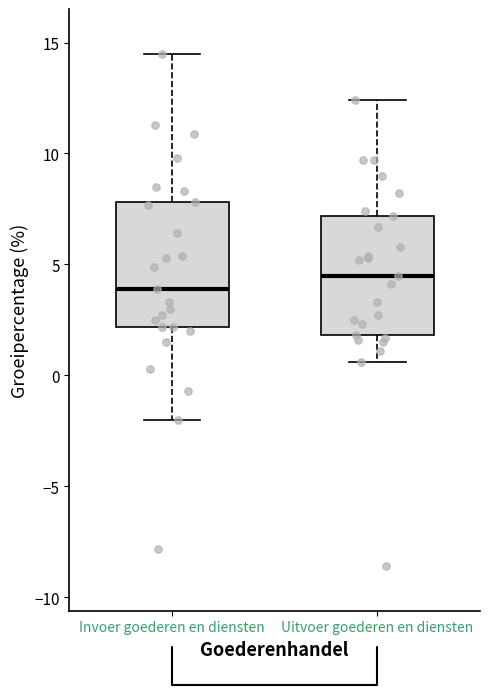

Where is the upper edge of the box for Uitvoer goederen en diensten on the y-axis? The values are not printed on the chart, so give them approximately, as read against the axis.

7.0